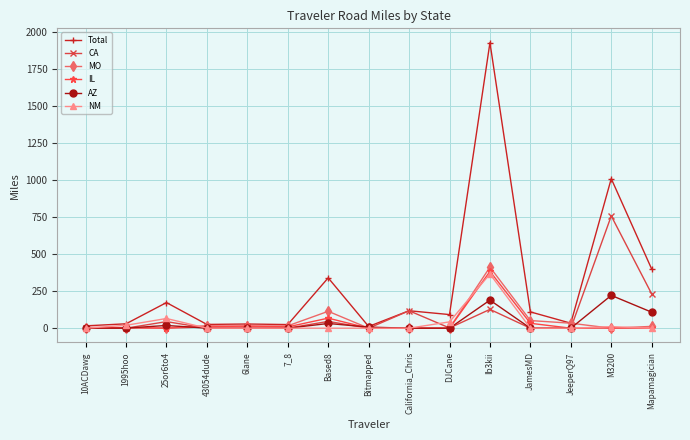

Is it true that CA equals 0.0 at JeeperQ97?

True